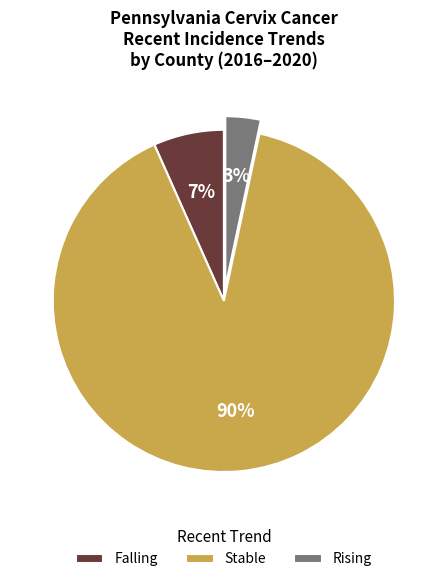

Which slice is the largest?

Stable